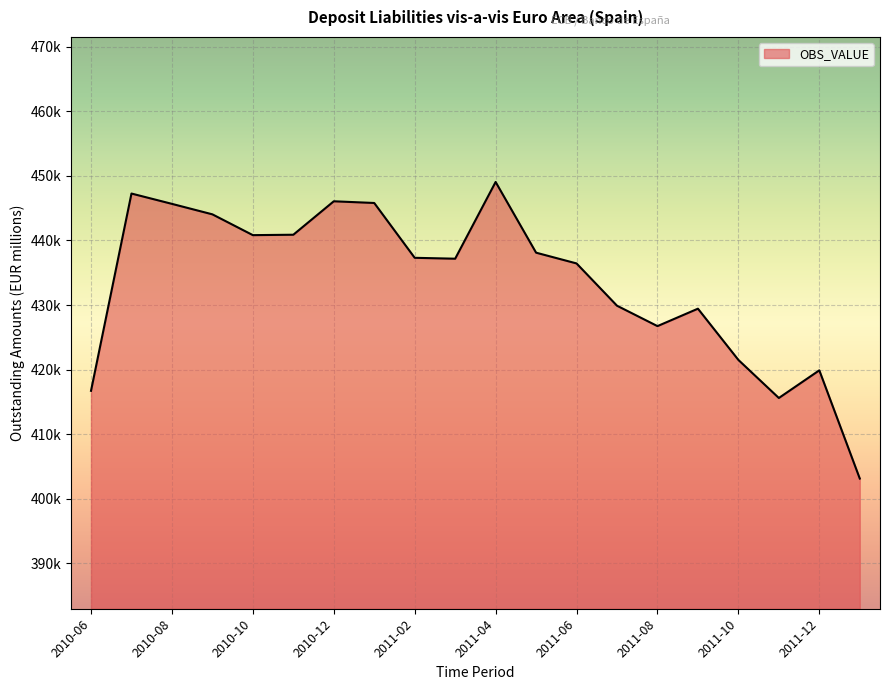

Does the chart have visible grid lines?

Yes